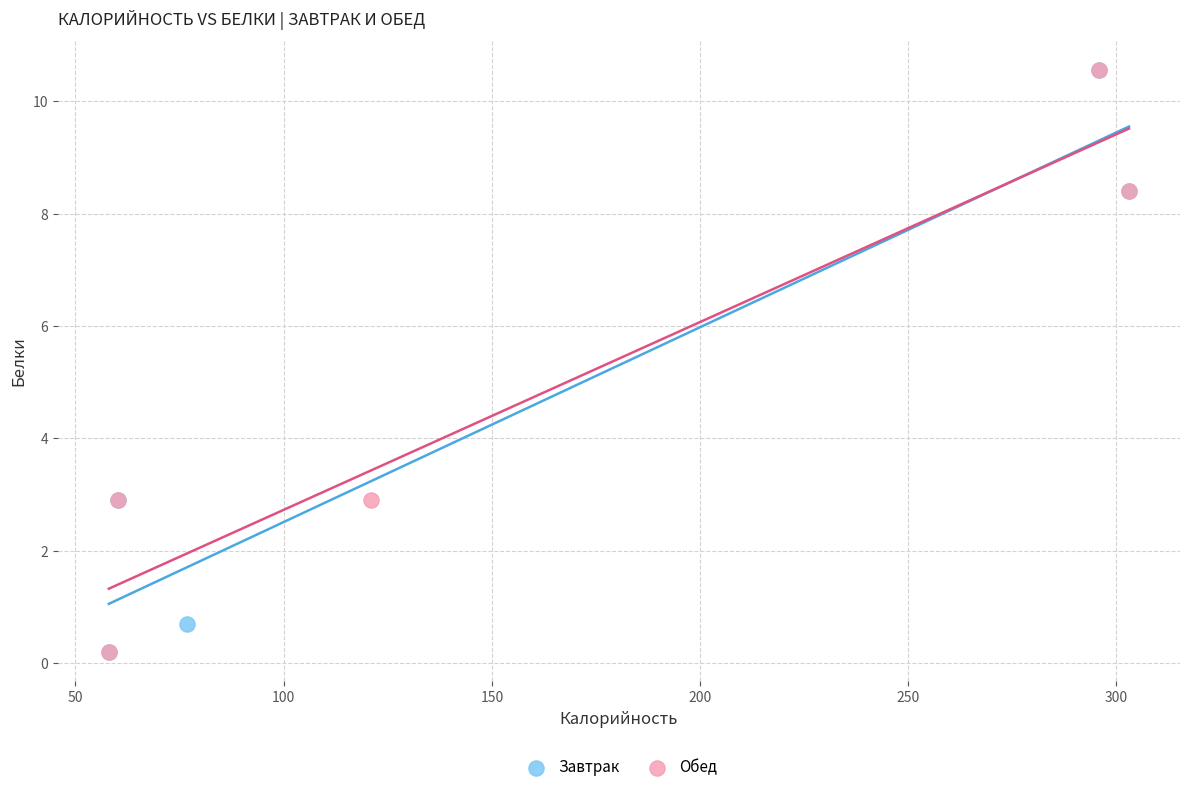

What are all the series names shown in the legend?

Завтрак, Обед